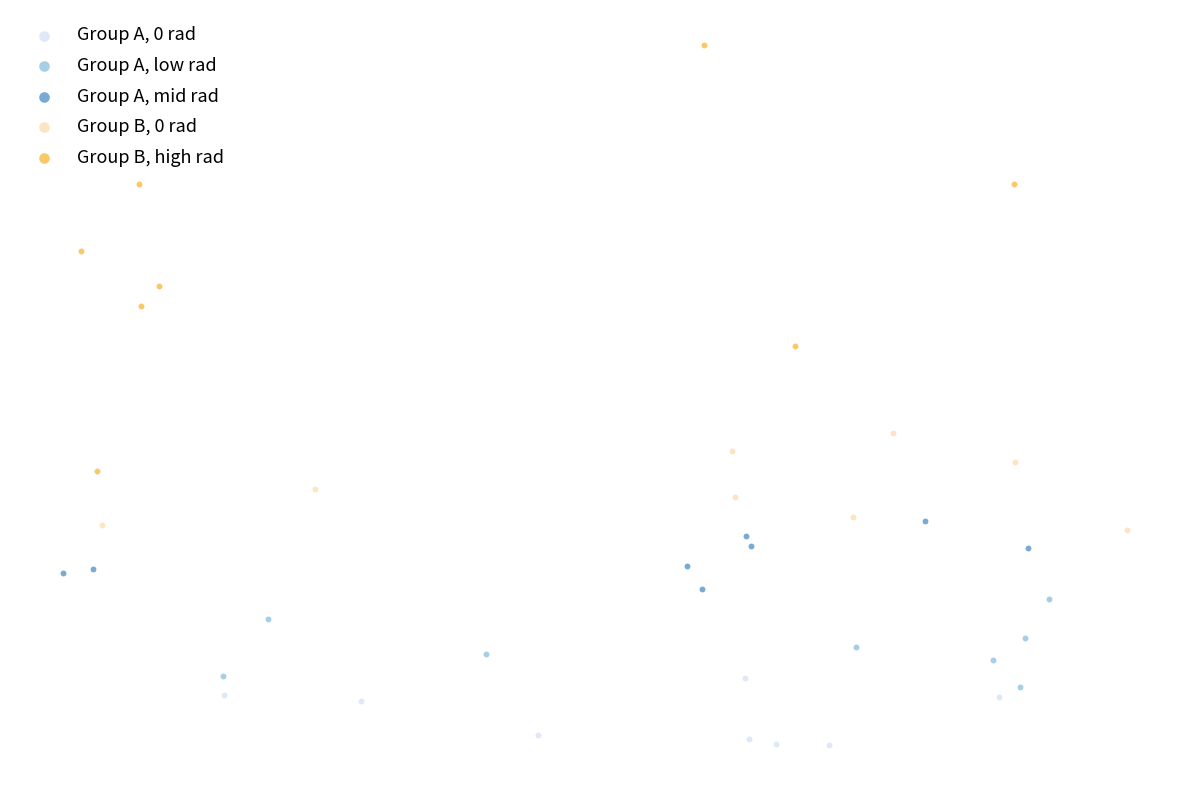

What are all the series names shown in the legend?

Group A, 0 rad, Group A, low rad, Group A, mid rad, Group B, 0 rad, Group B, high rad